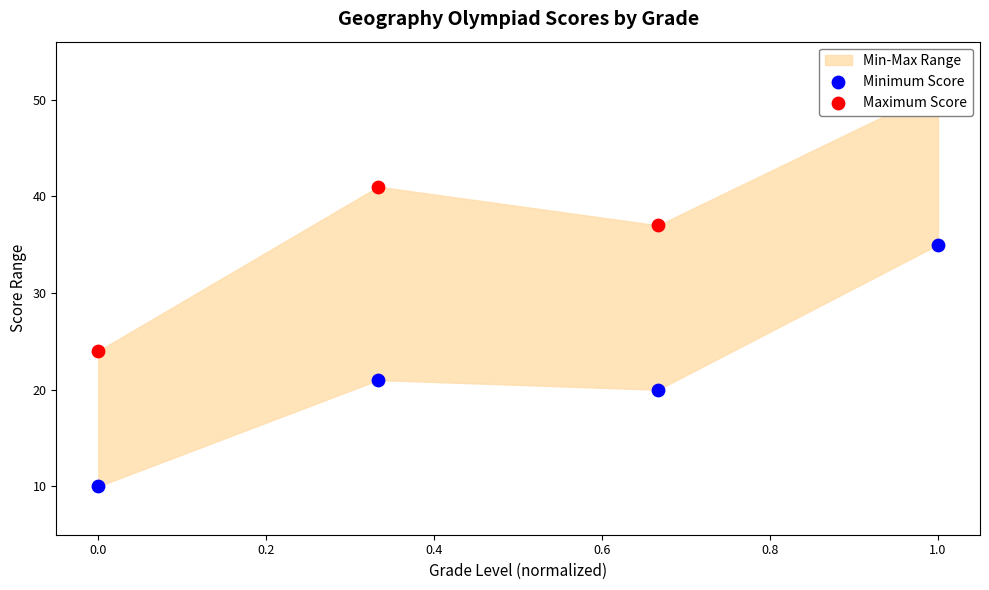

Is the value of Minimum Score at 0.0 greater than the value of Maximum Score at 1.0?

No